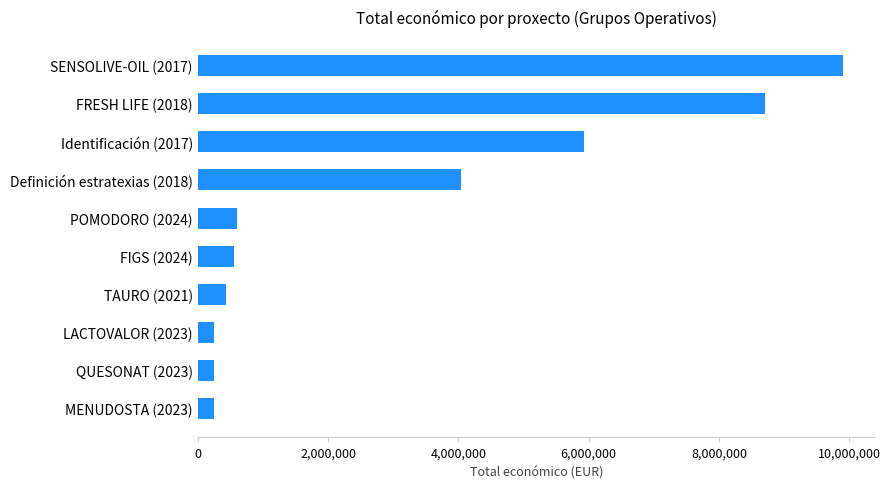

Is it true that the value at SENSOLIVE-OIL (2017) is 9900193?

True